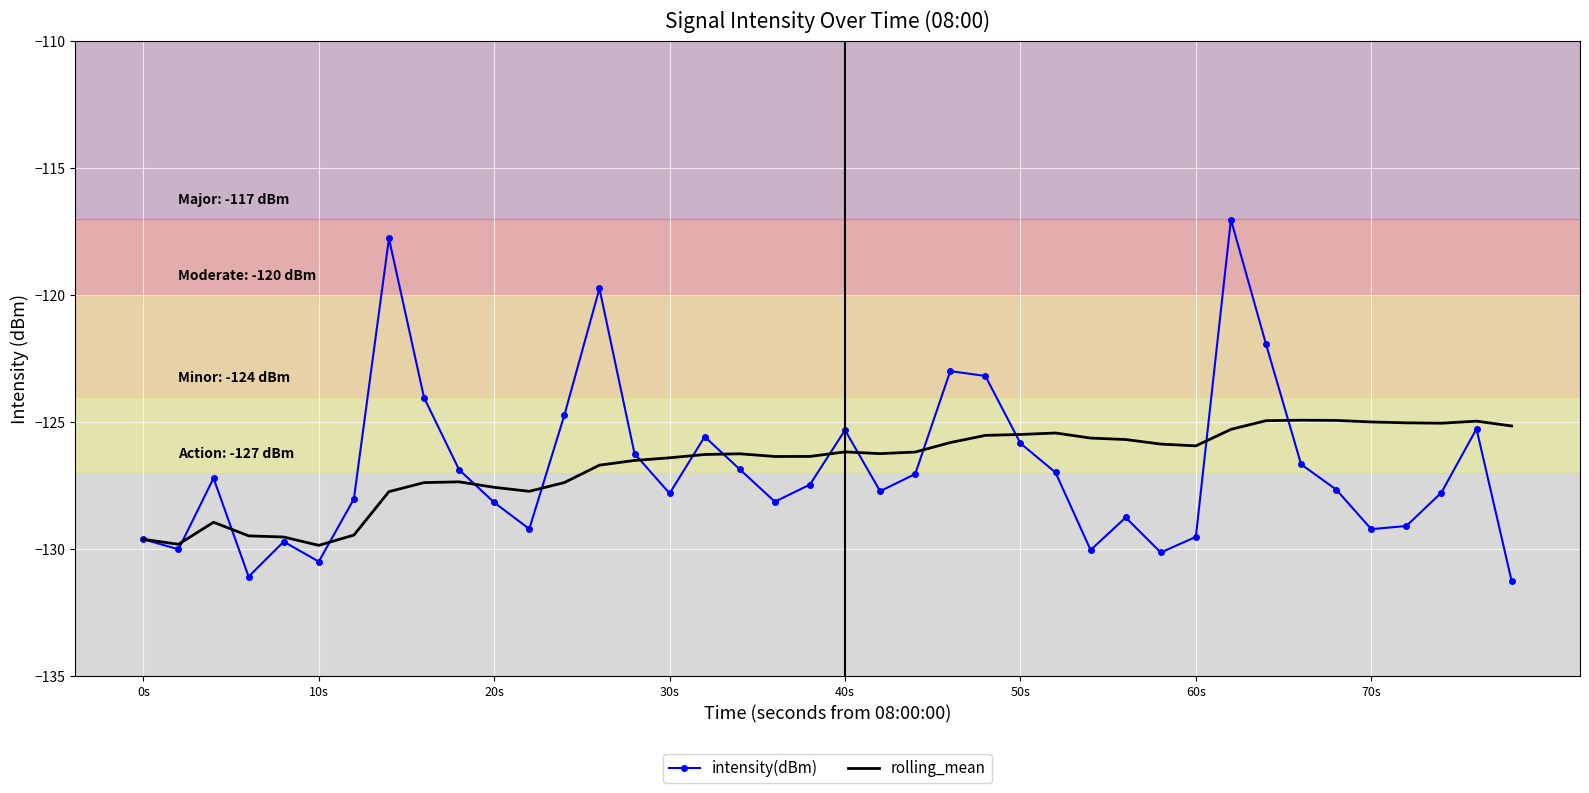

What is the greatest value displayed?

-117.0